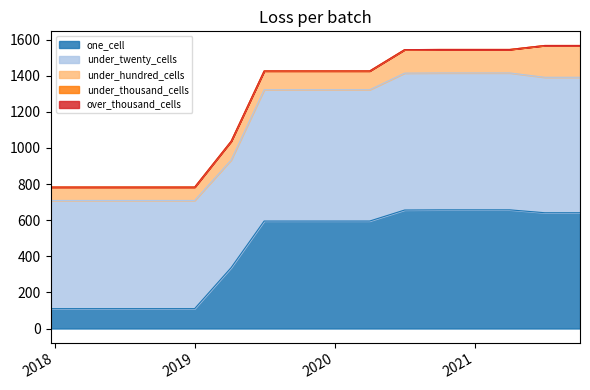

At which label does under_twenty_cells first exceed 727?

2020-07-01